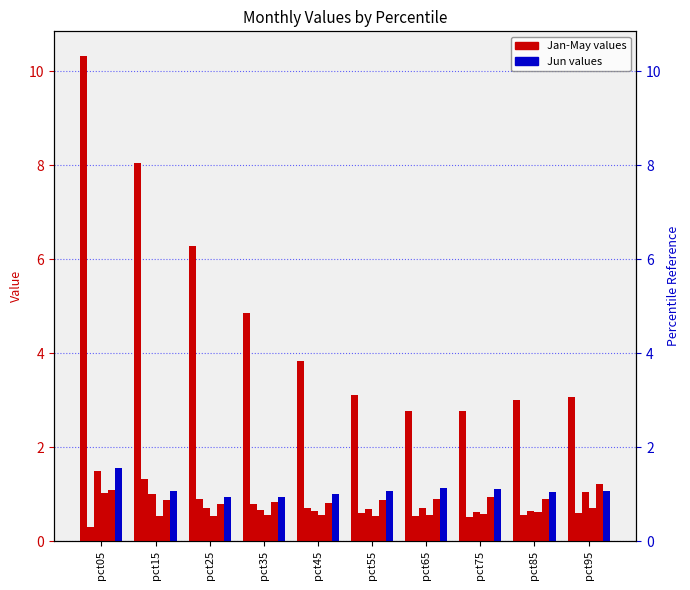

Reading left to right, list all the values displayed in this chart.

Jan: 10.3	8.0	6.3	4.9	3.8	3.1	2.8	2.8	3.0	3.1
Feb: 0.3	1.3	0.9	0.8	0.7	0.6	0.5	0.5	0.6	0.6
Mar: 1.5	1.0	0.7	0.7	0.6	0.7	0.7	0.6	0.6	1.0
Apr: 1.0	0.5	0.5	0.5	0.5	0.5	0.6	0.6	0.6	0.7
May: 1.1	0.9	0.8	0.8	0.8	0.9	0.9	0.9	0.9	1.2
Jun: 1.6	1.1	0.9	0.9	1.0	1.1	1.1	1.1	1.0	1.1